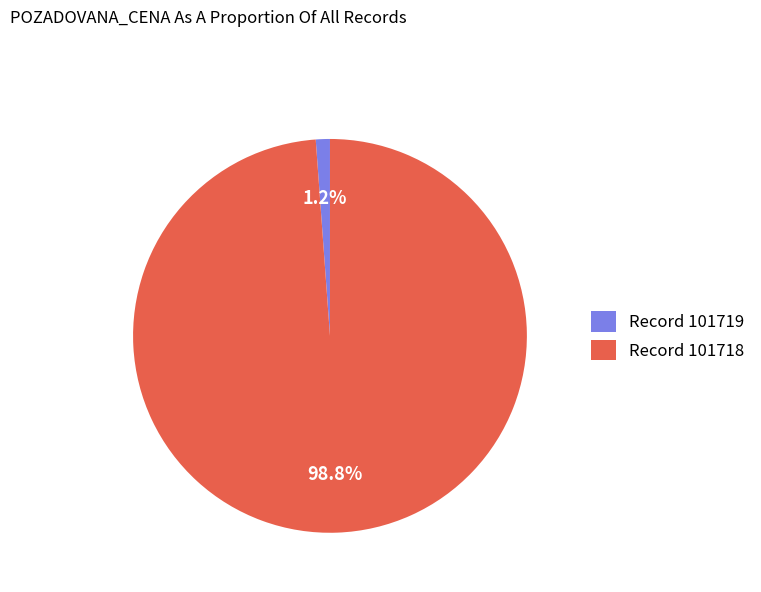

How many segments does this pie chart have?

2